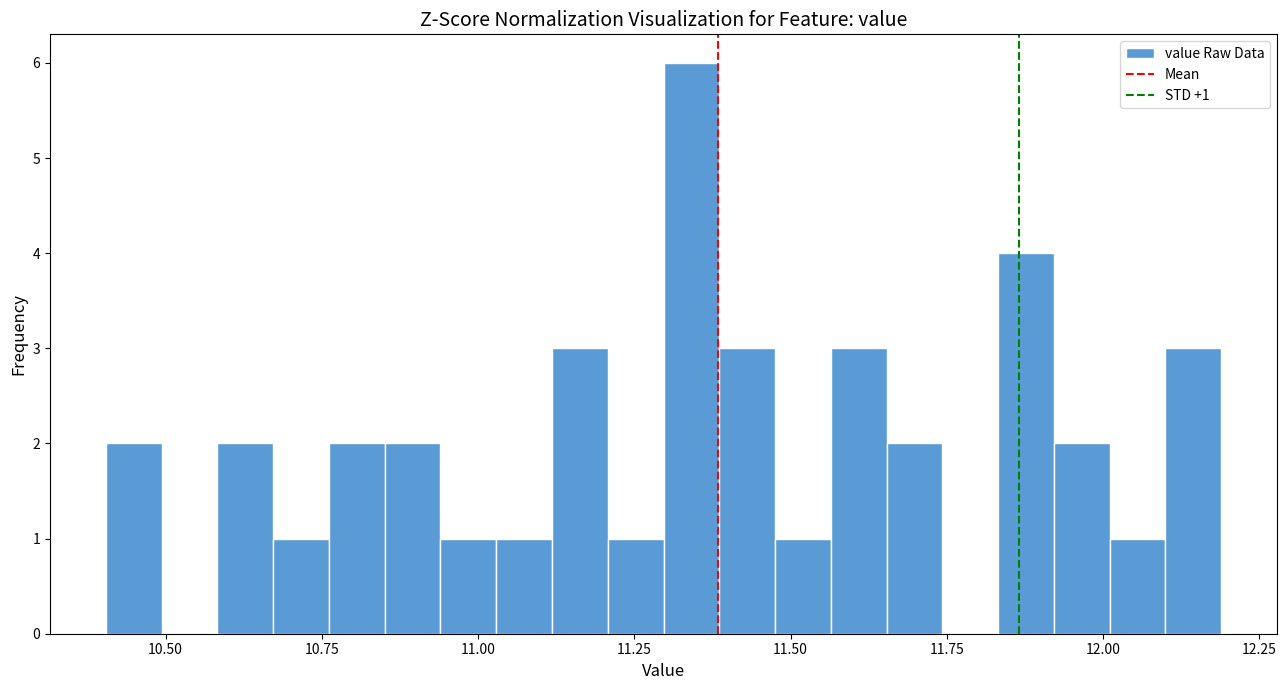

Around what value on the x-axis is the tallest bar? Give the approximate position of its centre, as read against the axis.

11.35